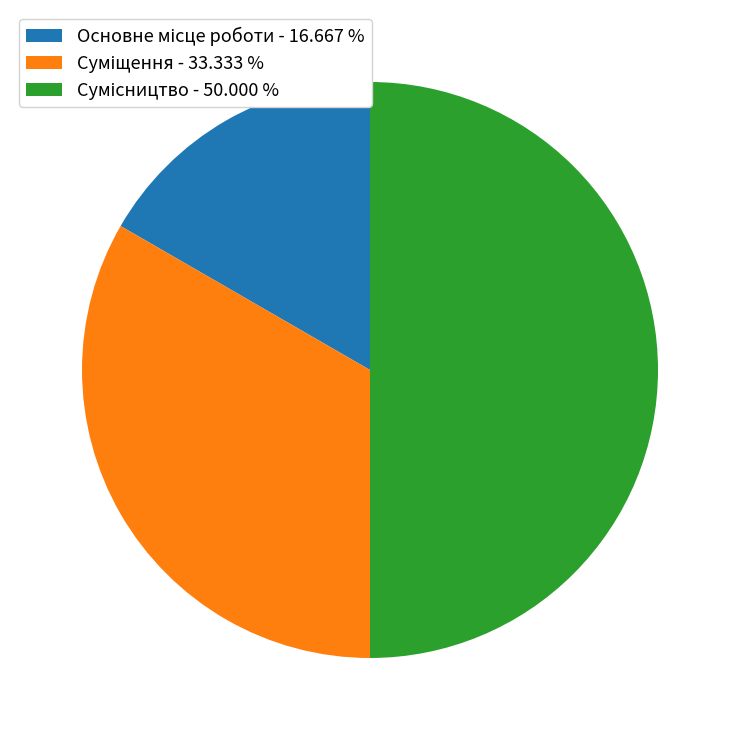

How many segments does this pie chart have?

3